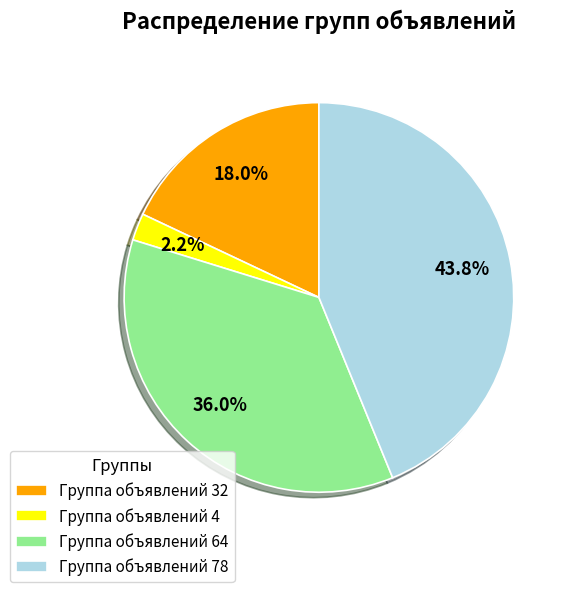

What is the total percentage of Группа объявлений 64 and Группа объявлений 78?

79.8%